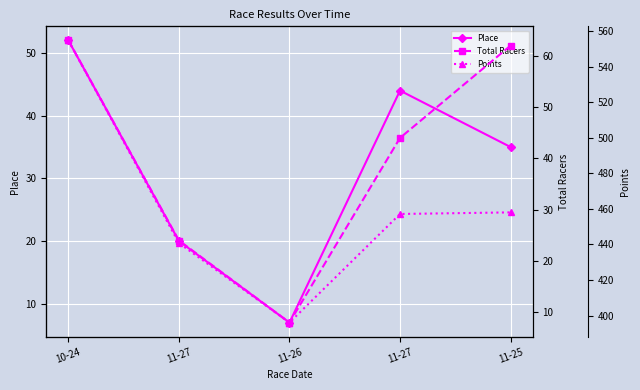

At 11-27, list the series in order from largest to smallest.

Points, Total Racers, Place